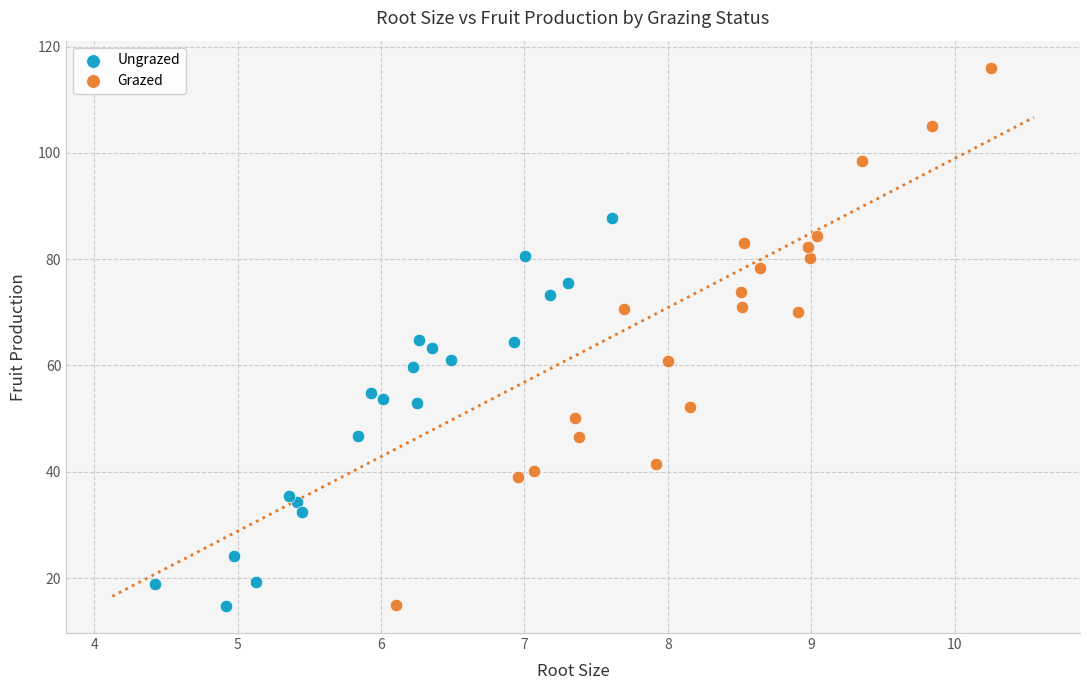

Which series reaches the maximum Y coordinate?

Grazed